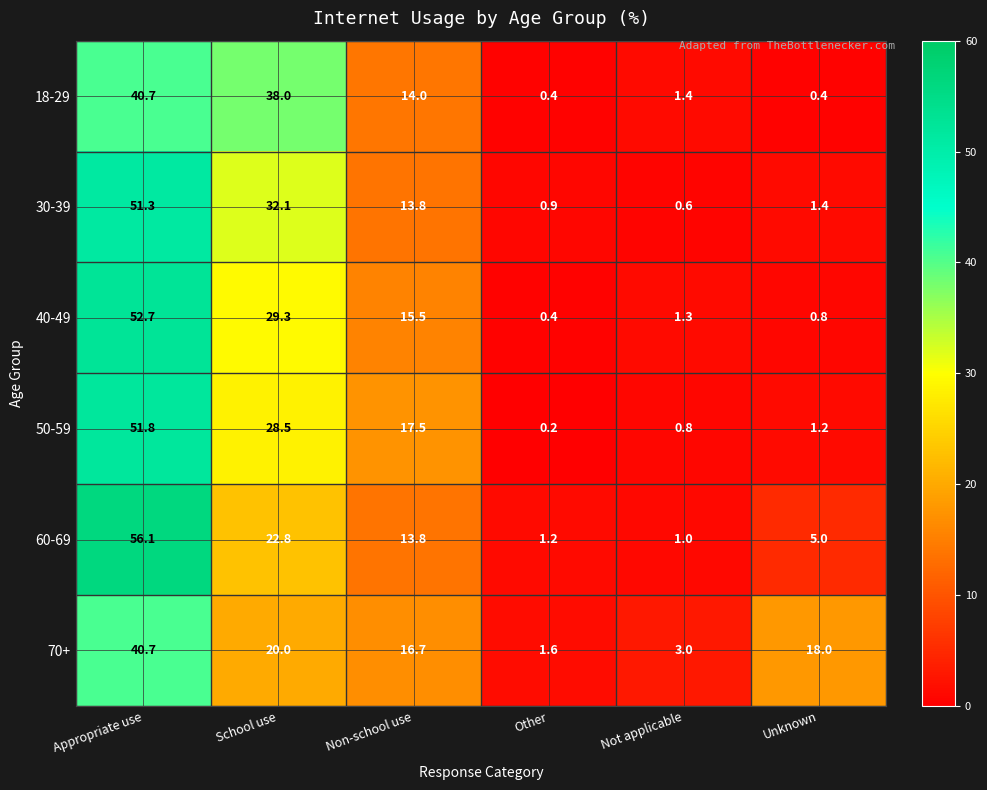

Which series has the largest range (max minus min)?

60-69